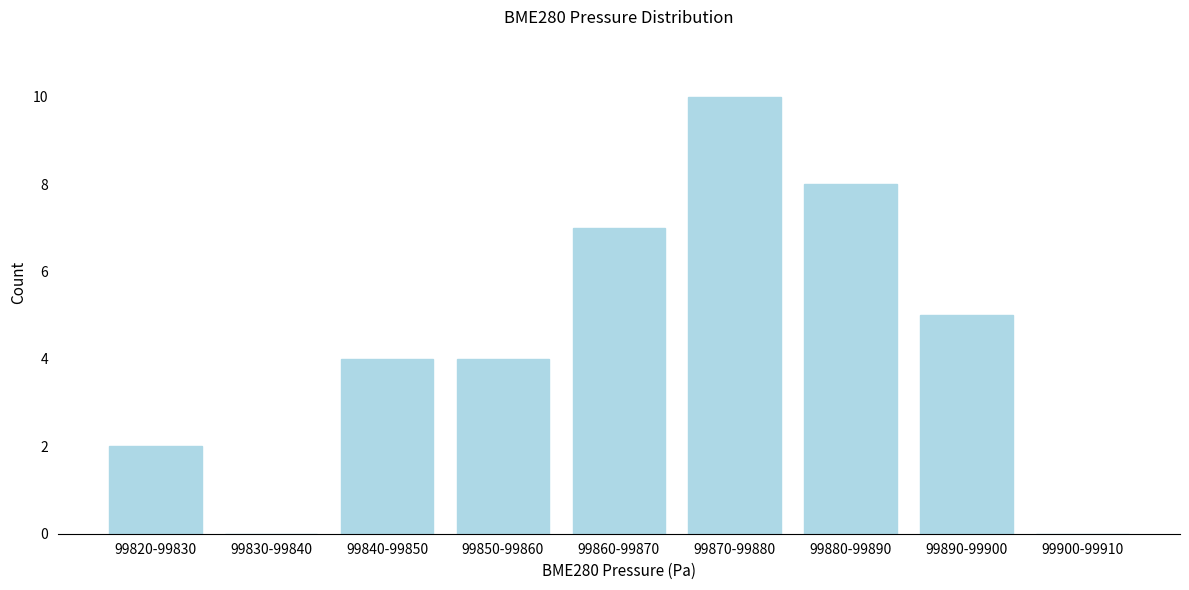

Reading left to right, extract all data points from this chart.

99820-99830=2	99830-99840=0	99840-99850=4	99850-99860=4	99860-99870=7	99870-99880=10	99880-99890=8	99890-99900=5	99900-99910=0